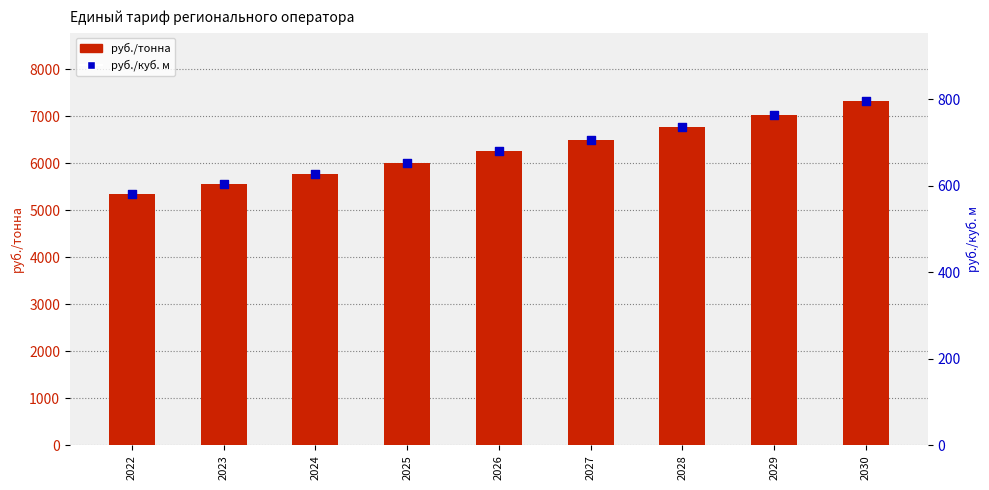

Is the value of руб./тонна at 2027 greater than the value of руб./куб. м at 2024?

Yes